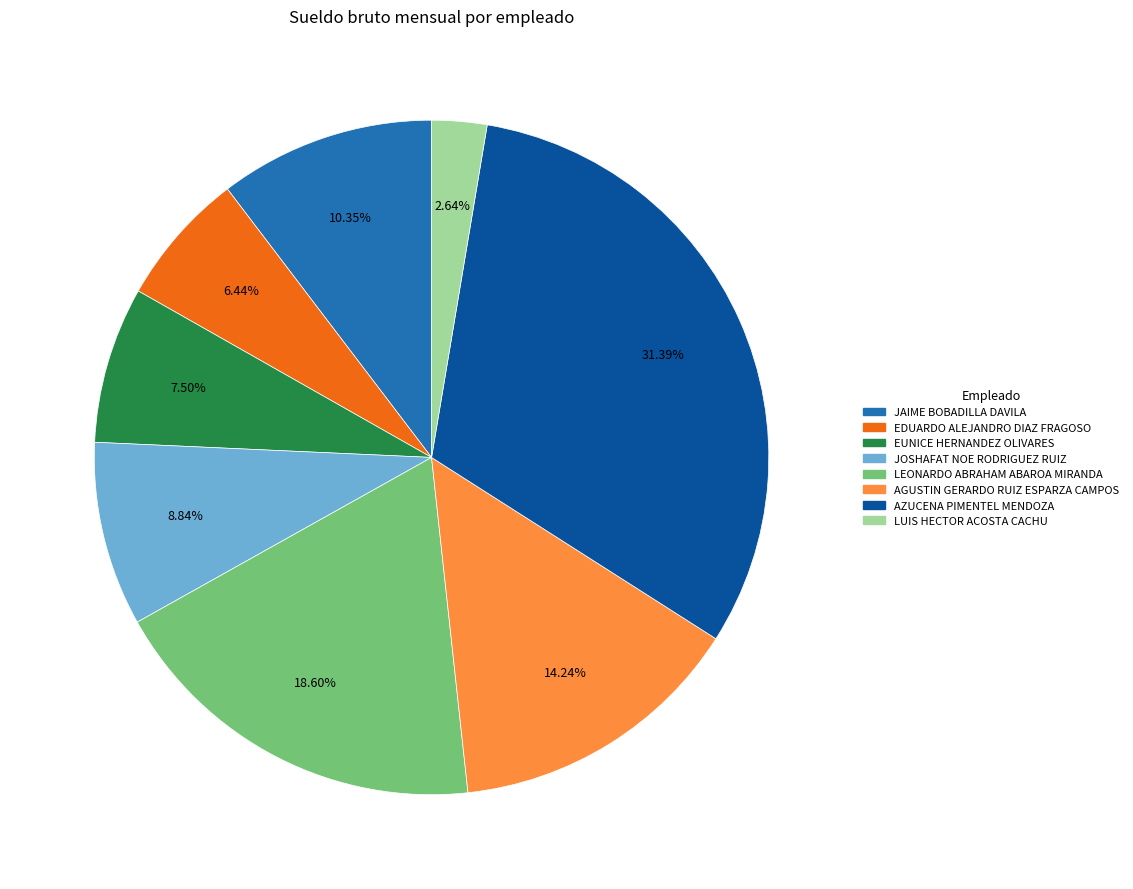

How many slices are in this pie chart?

8